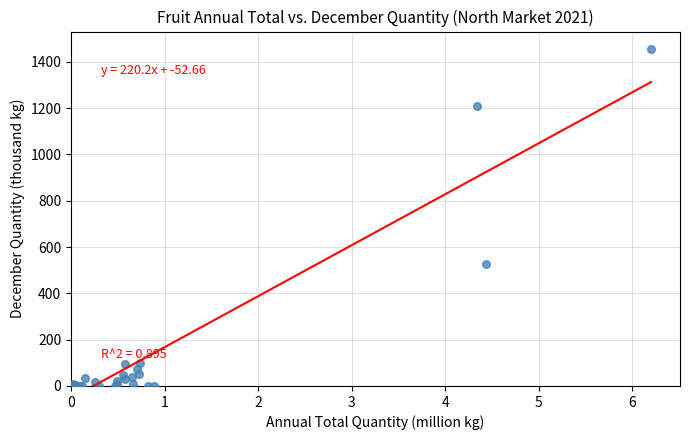

What Y value in the scatter plot is closest to 727?

526.4